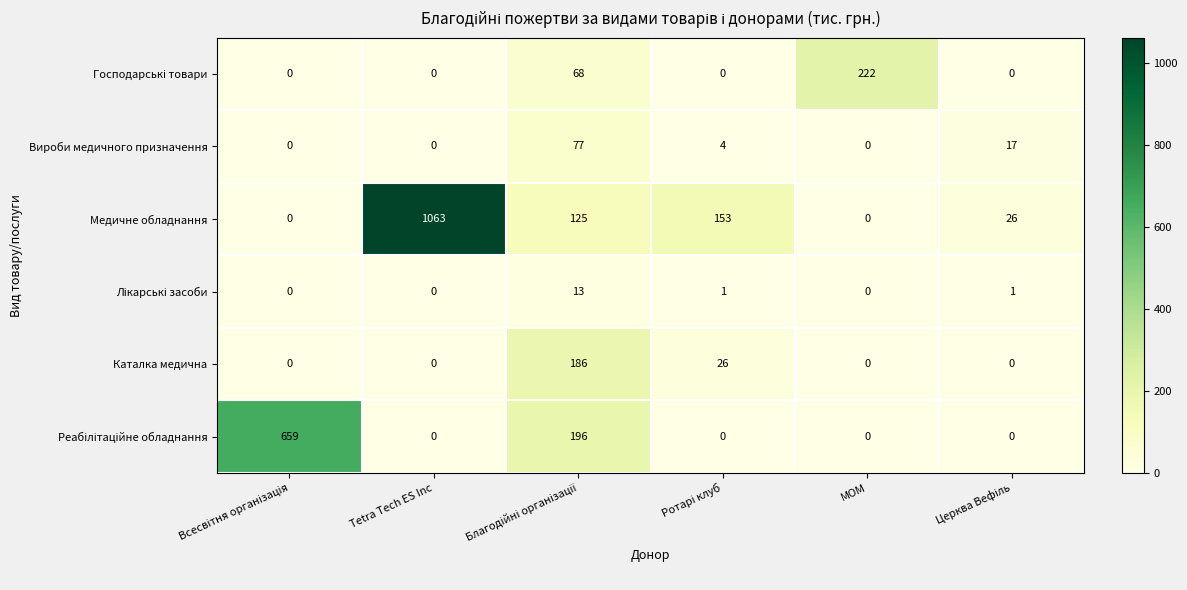

True or false: Каталка медична has a value of 77 at МОМ.

False